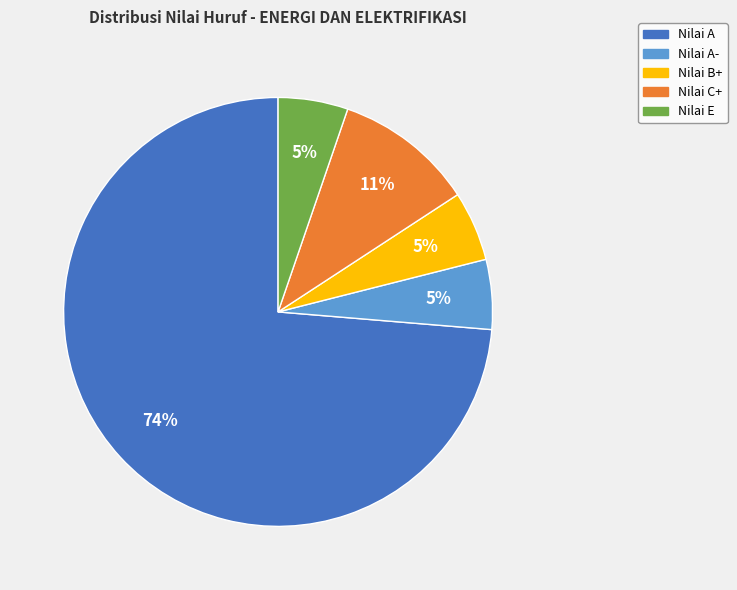

To the nearest percent, what is the average slice percentage?

20%